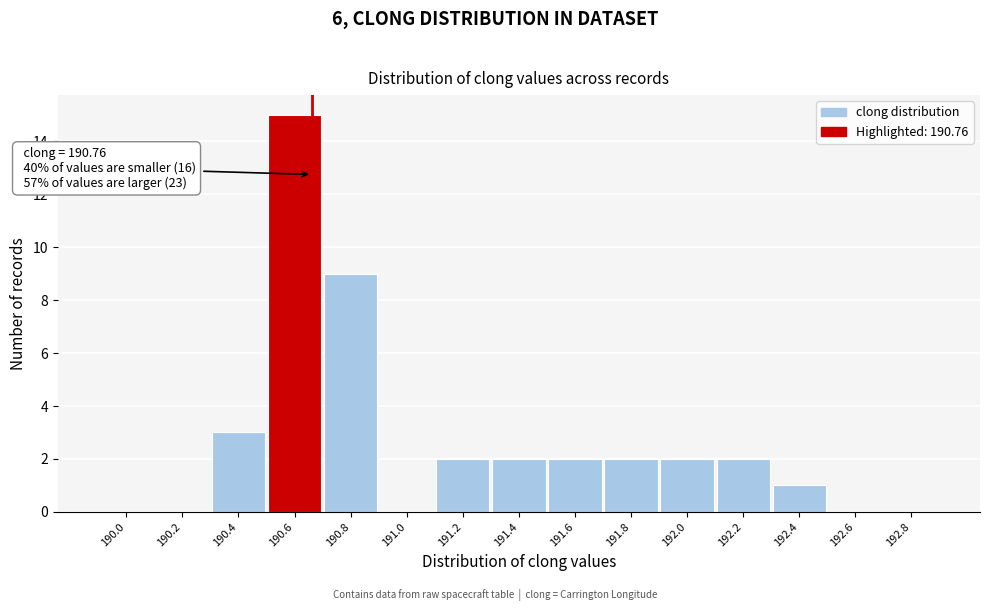

Reading left to right, list all the values displayed in this chart.

190.0=0	190.2=0	190.4=3	190.6=15	190.8=9	191.0=0	191.2=2	191.4=2	191.6=2	191.8=2	192.0=2	192.2=2	192.4=1	192.6=0	192.8=0